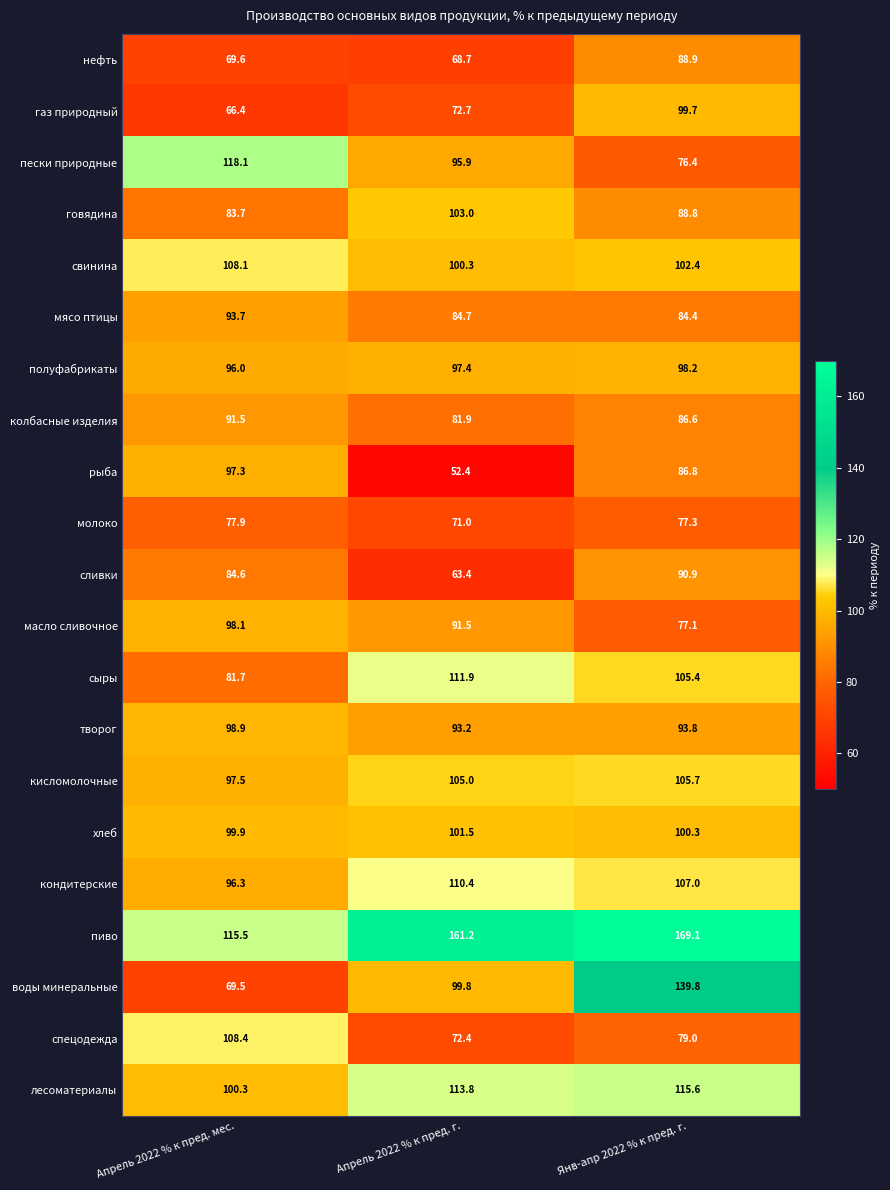

What is the difference between the свинина values at Янв-апр 2022 % к пред. г. and Апрель 2022 % к пред. мес.?

5.7